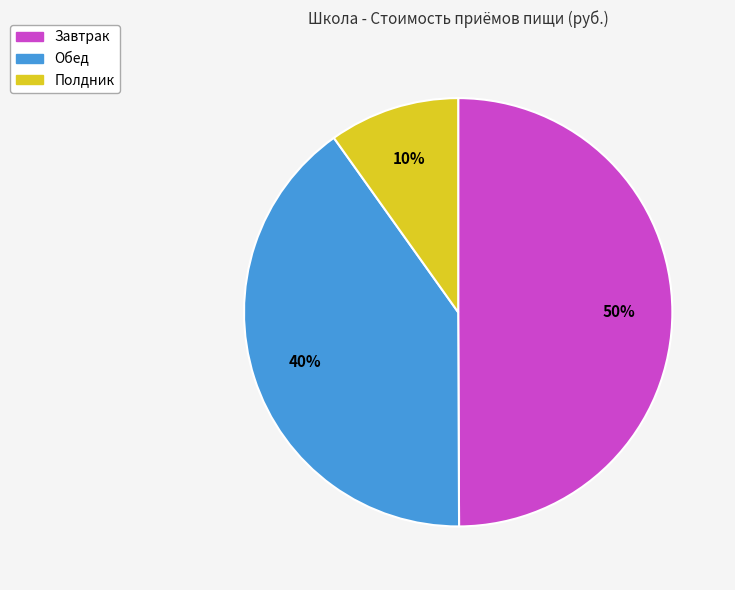

How many slices are in this pie chart?

3